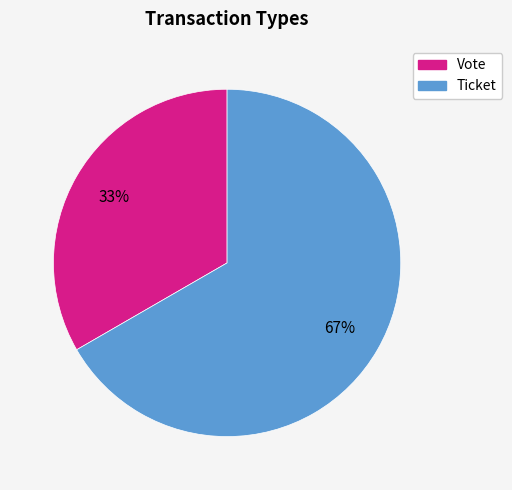

Which slice represents more than half of the pie?

Ticket